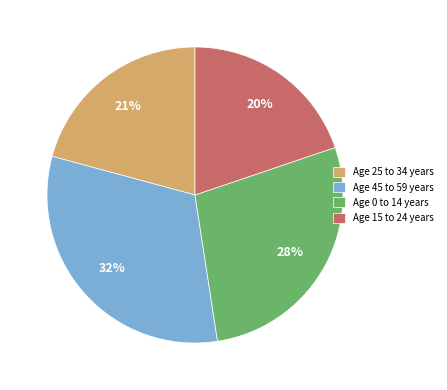

Rank the categories by value from lowest to highest.

Age 15 to 24 years, Age 25 to 34 years, Age 0 to 14 years, Age 45 to 59 years